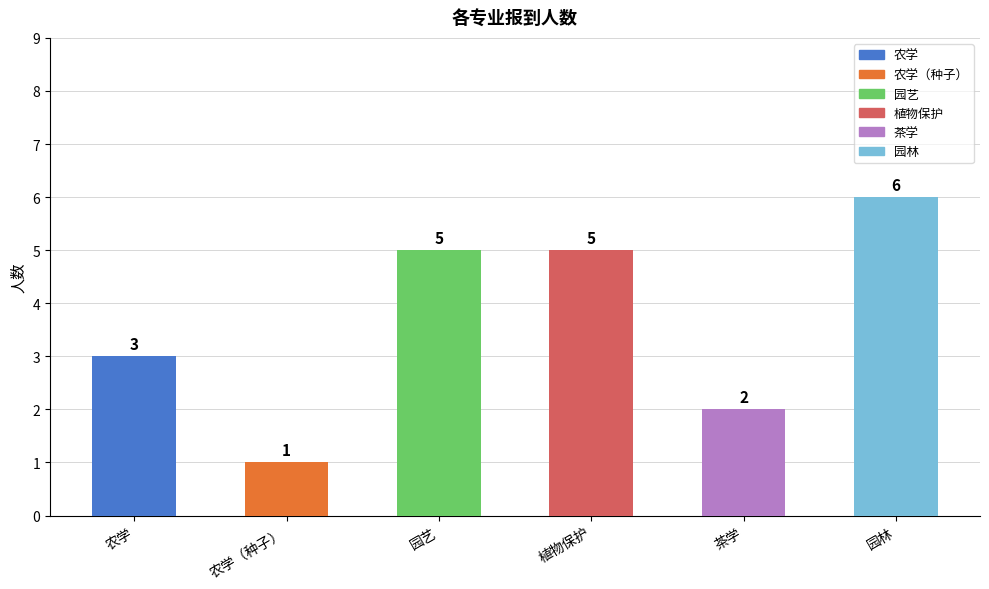

What is the average value?

4